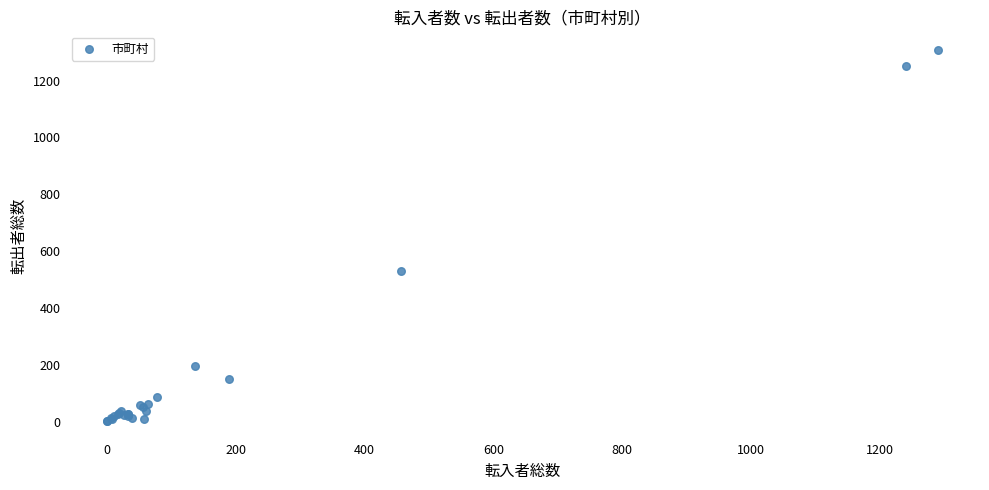

What Y value in the scatter plot is closest to 655?

530